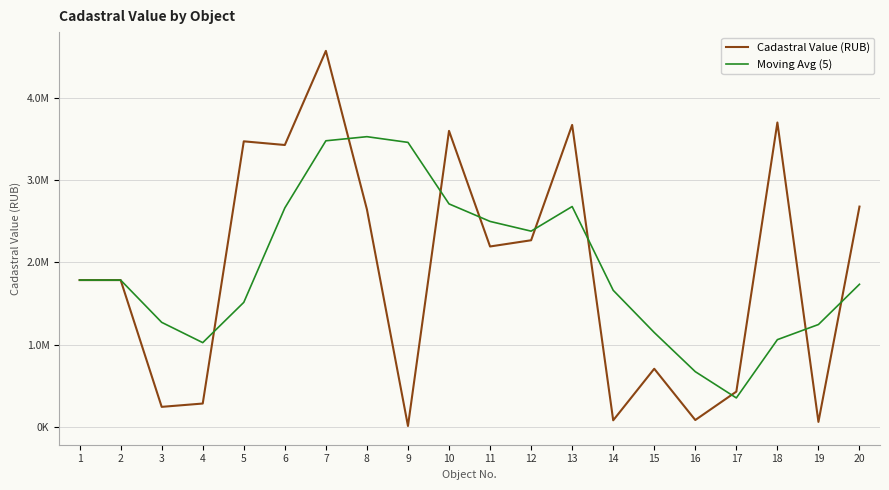

List the series in order of their overall mean, lowest first.

Cadastral Value (RUB), Moving Avg (5)